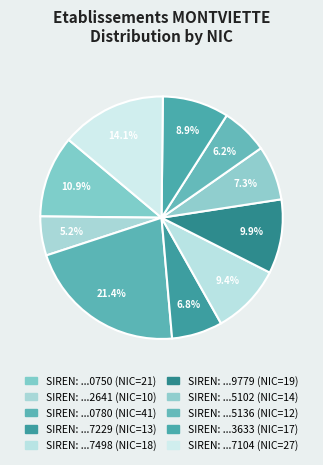

Which category has the biggest portion of the pie?

336840780